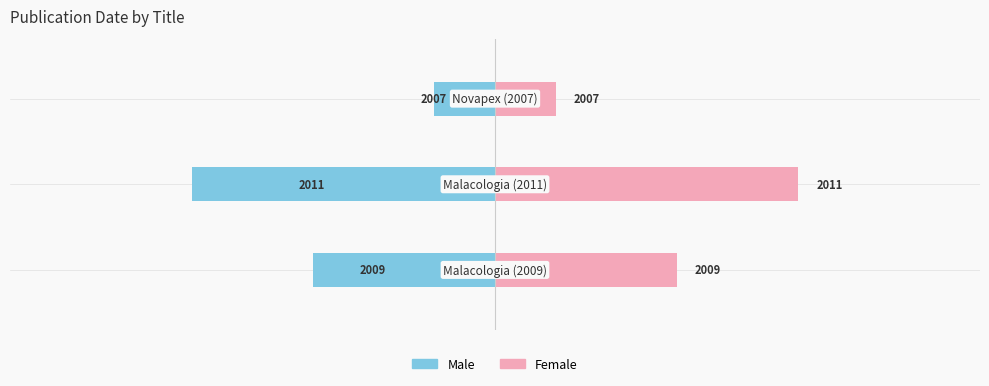

The value of Male at 0 is -4. True or false?

False